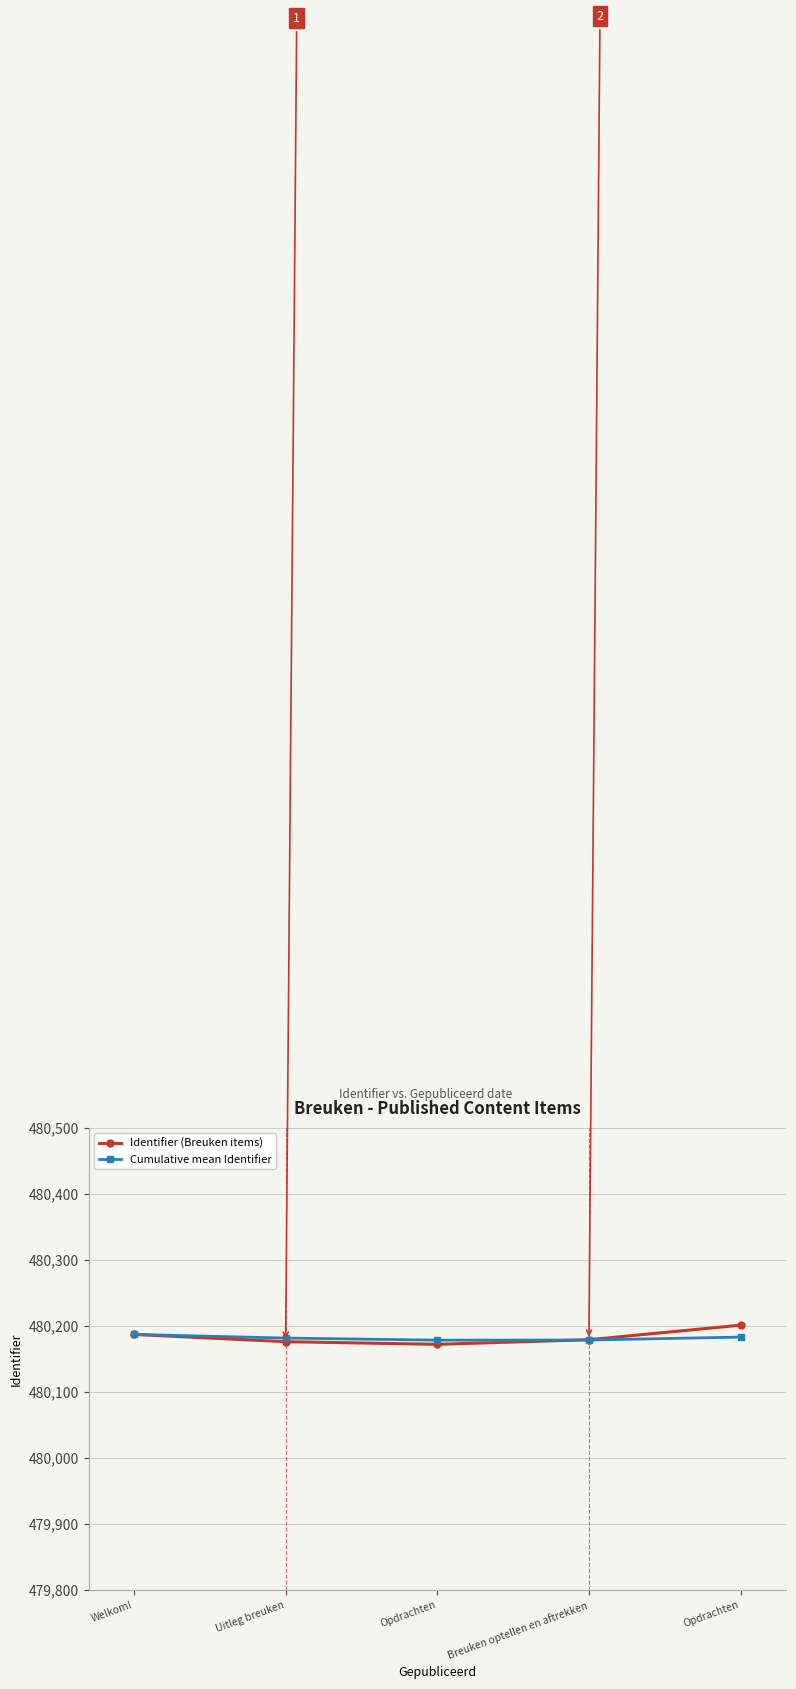

List the series in order of their peak value, highest first.

Identifier (Breuken items), Cumulative mean Identifier